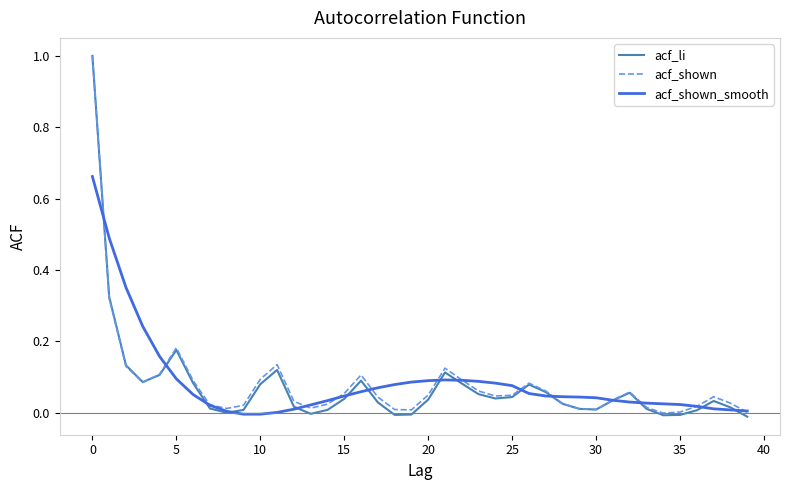

What is the highest value of the acf_shown series?

1.0